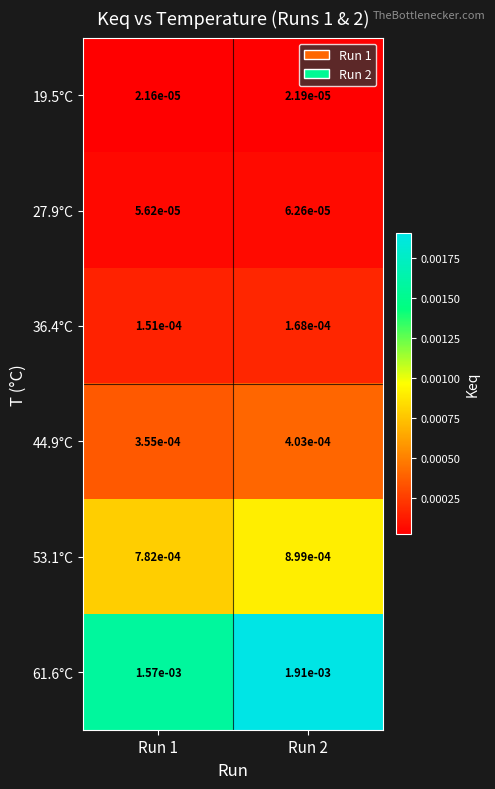

Reading left to right, list all the values displayed in this chart.

19.5°C: Run 1=0.0	Run 2=0.0
27.9°C: Run 1=0.0	Run 2=0.0
36.4°C: Run 1=0.0	Run 2=0.0
44.9°C: Run 1=0.0	Run 2=0.0
53.1°C: Run 1=0.0	Run 2=0.0
61.6°C: Run 1=0.0	Run 2=0.0